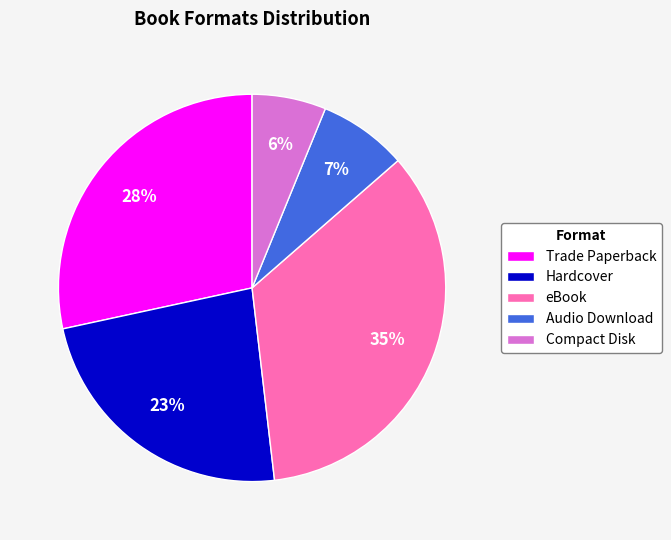

To the nearest percent, what is the average slice percentage?

20%